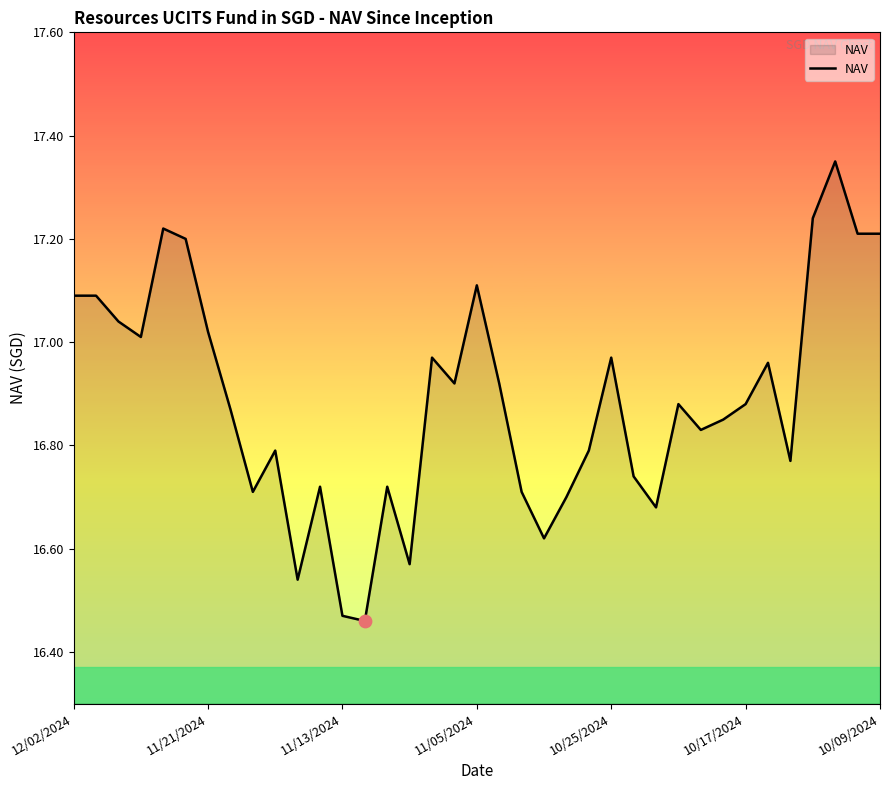

What is the difference between the maximum and minimum values?

0.9